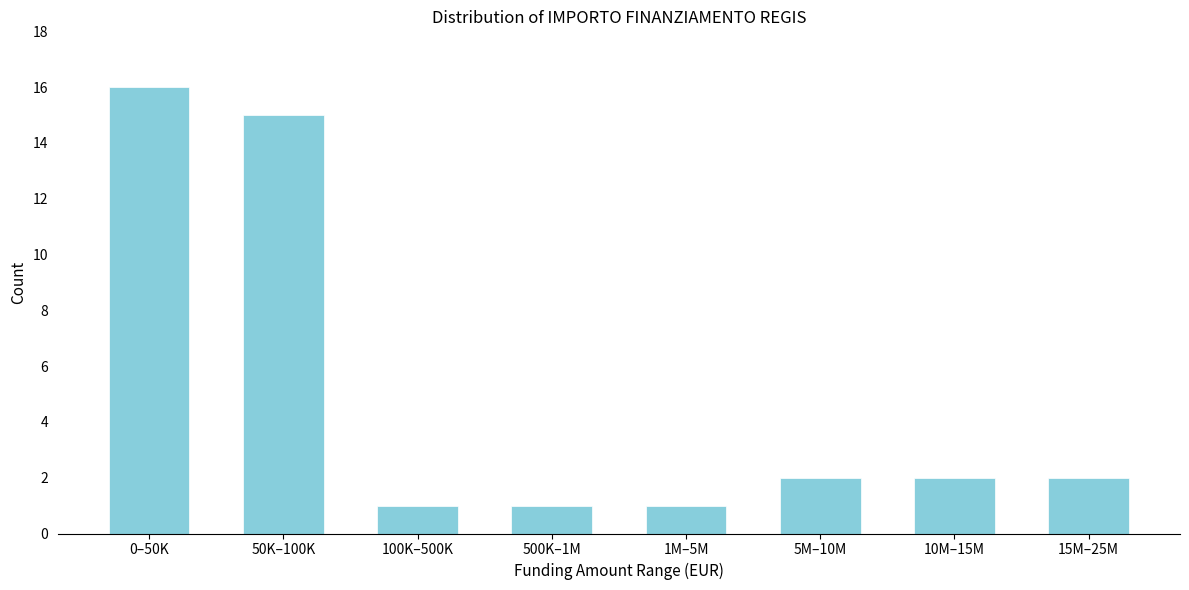

Reading left to right, what are all the values shown in this chart?

16	15	1	1	1	2	2	2